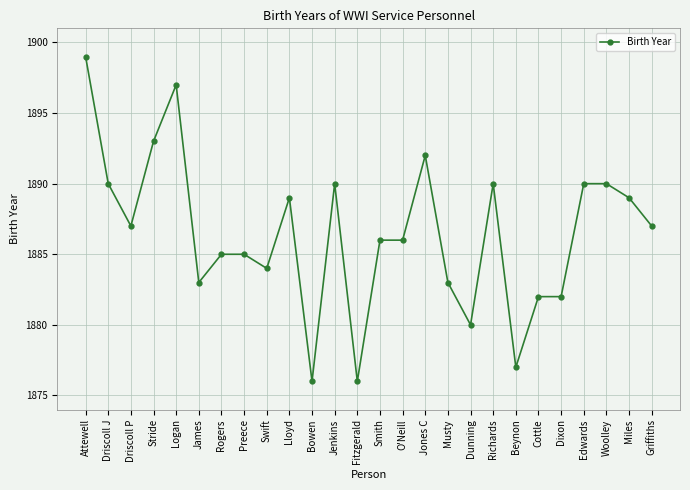

How many distinct data groups are displayed?

1